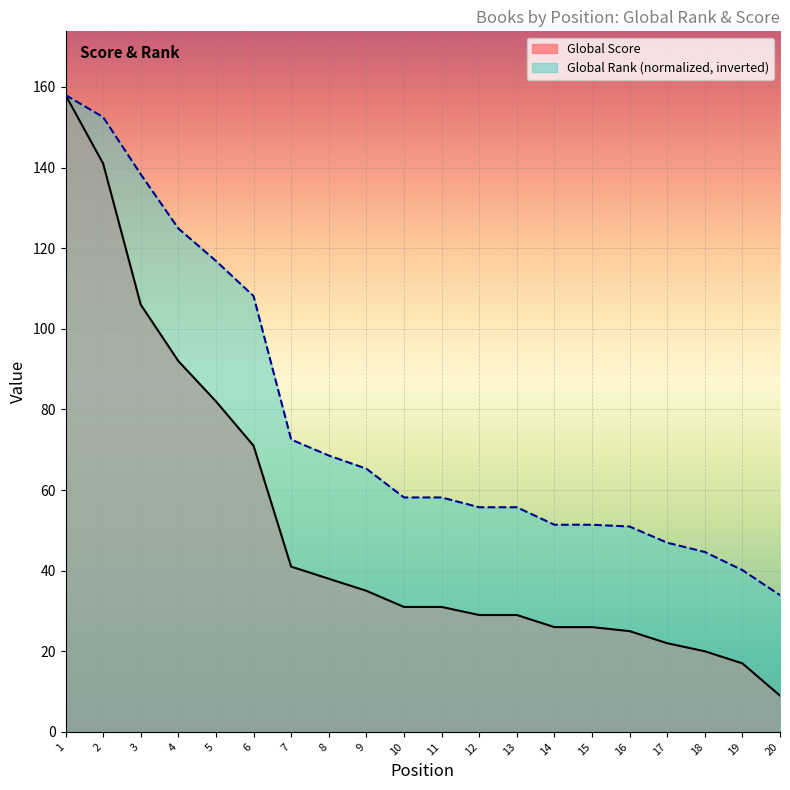

What are all the series names shown in the legend?

Global Score, Global Rank (normalized, inverted)